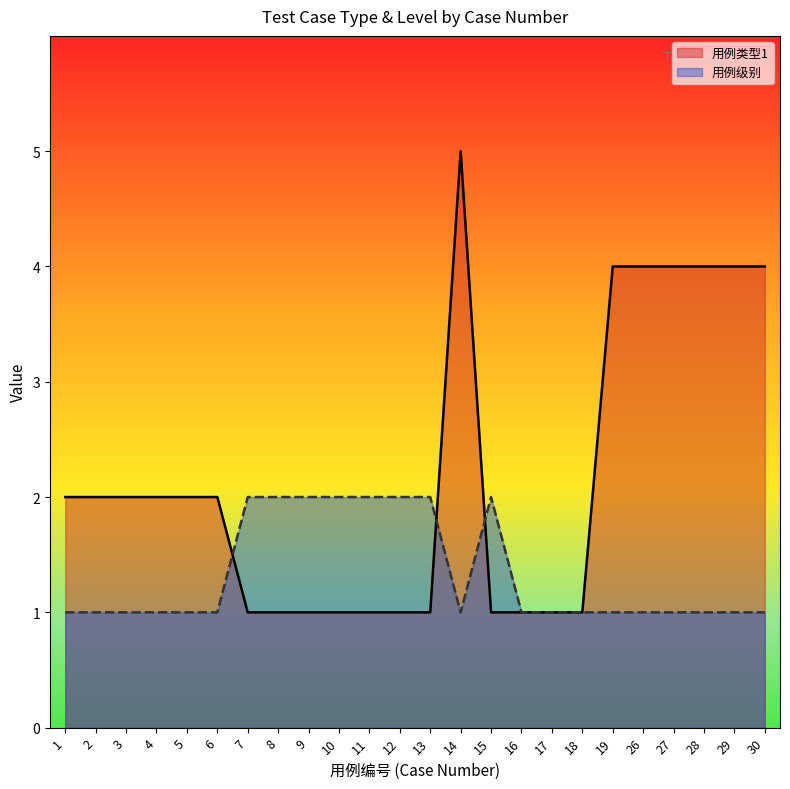

Between which two adjacent categories do 用例级别 and 用例类型1 first intersect?

6 and 7